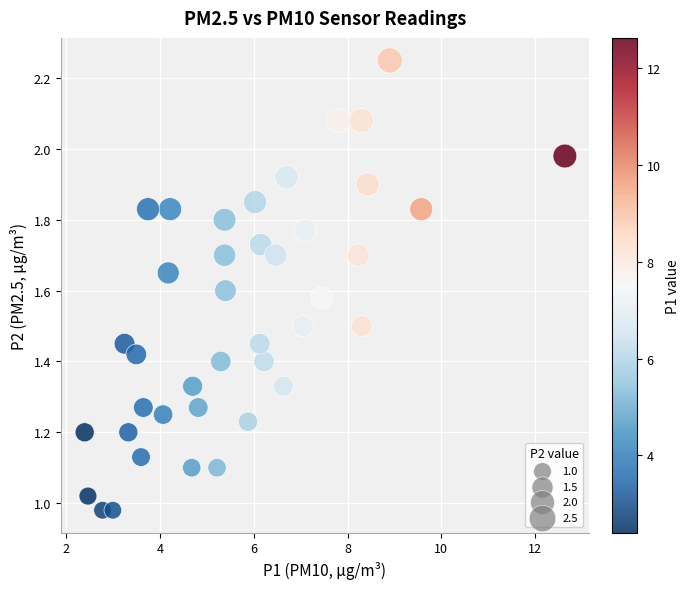

What is the range of X values (max minus min)?

10.2